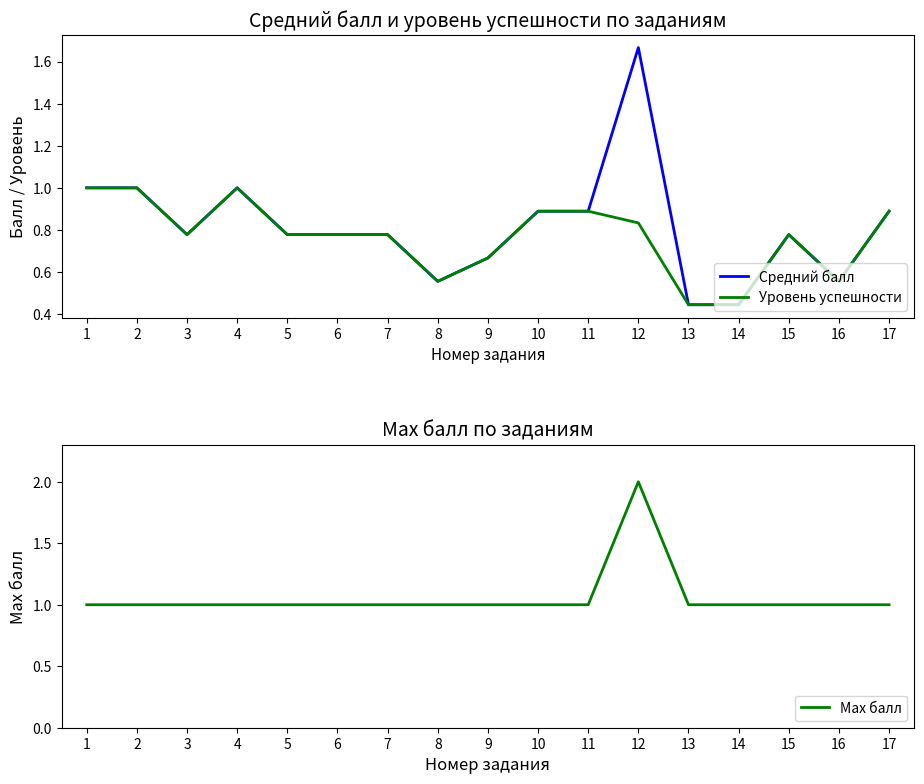

What are all the series names shown in the legend?

Средний балл, Уровень успешности, Max балл